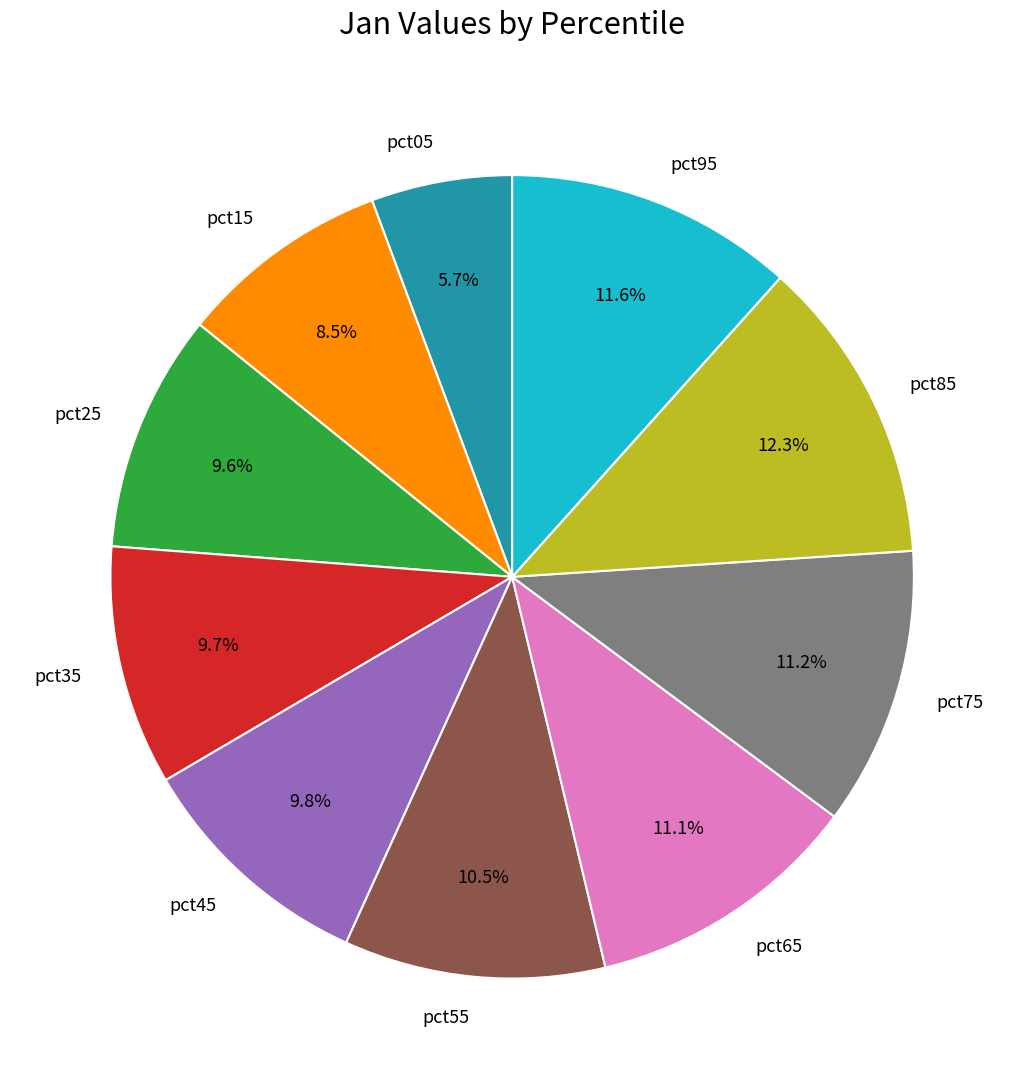

Which category has the smallest portion of the pie?

pct05